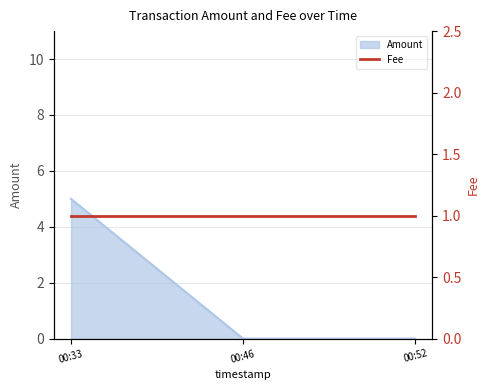

Is it true that Amount equals 0 at 00:52?

True